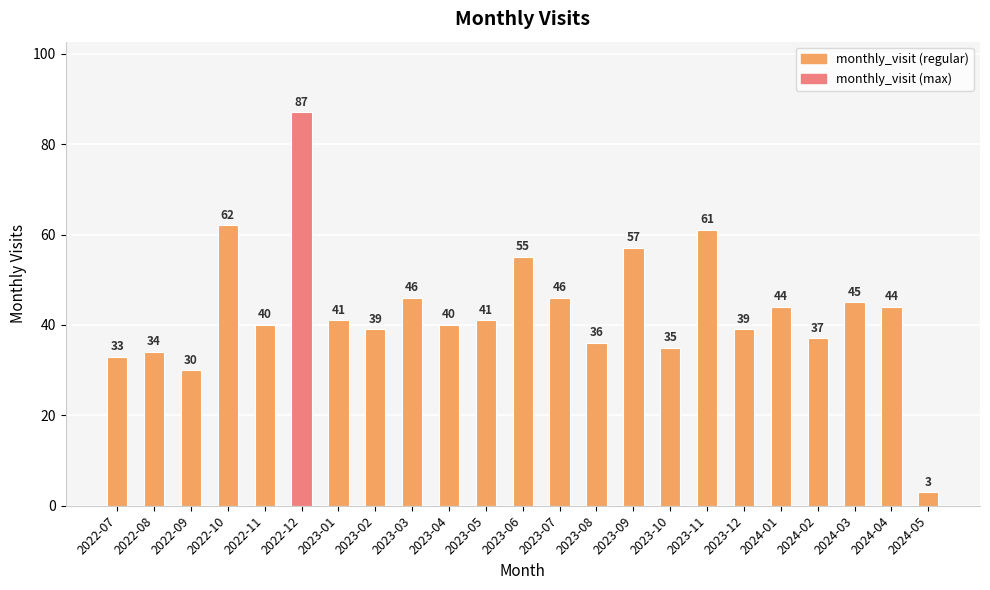

What is the ratio of the value at 2023-09 to the value at 2022-10?

0.9